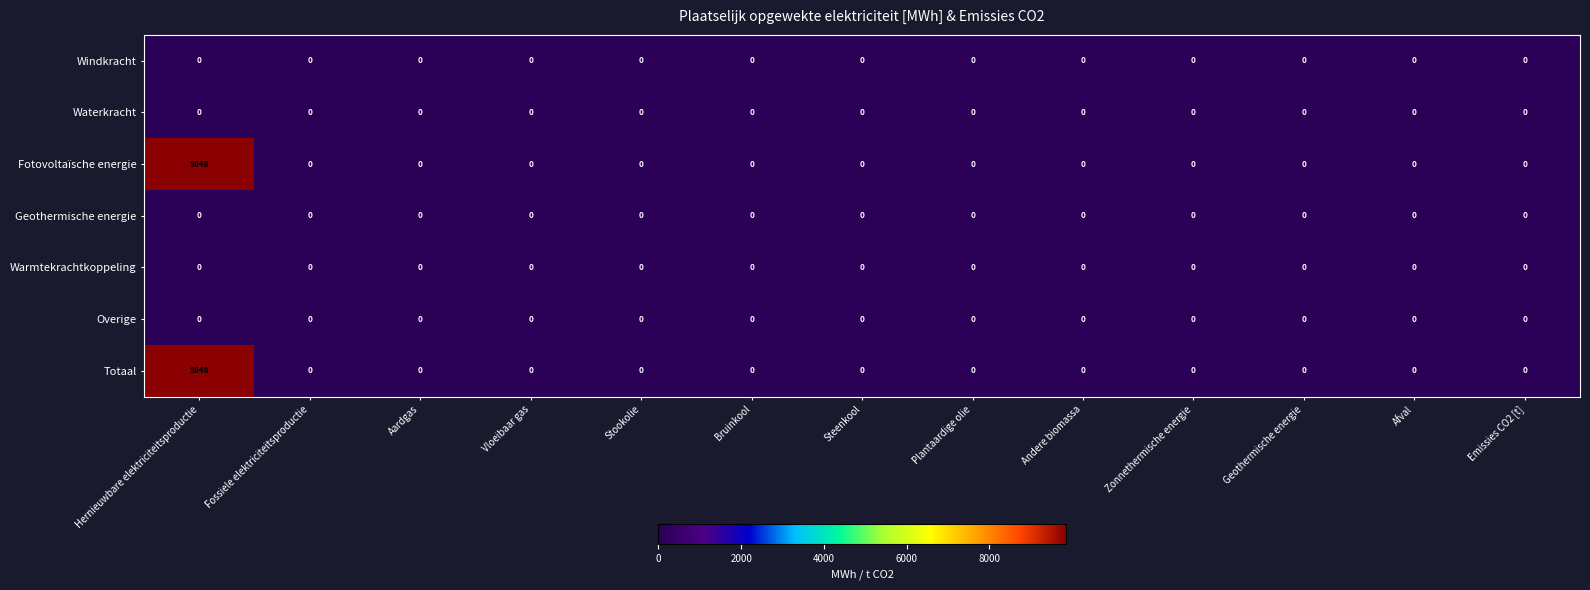

What is the average value of the Totaal series?

758